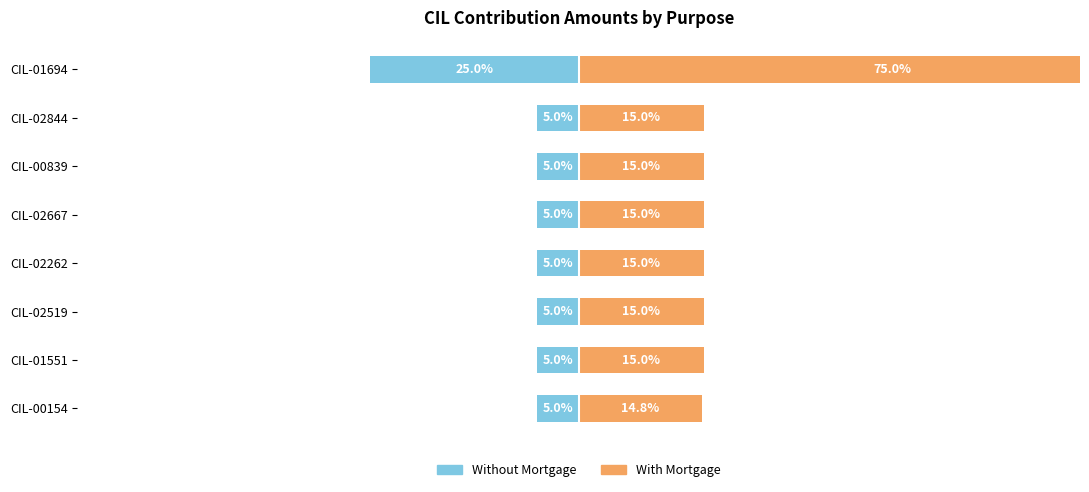

What is the sum of all With Mortgage values?

179.8